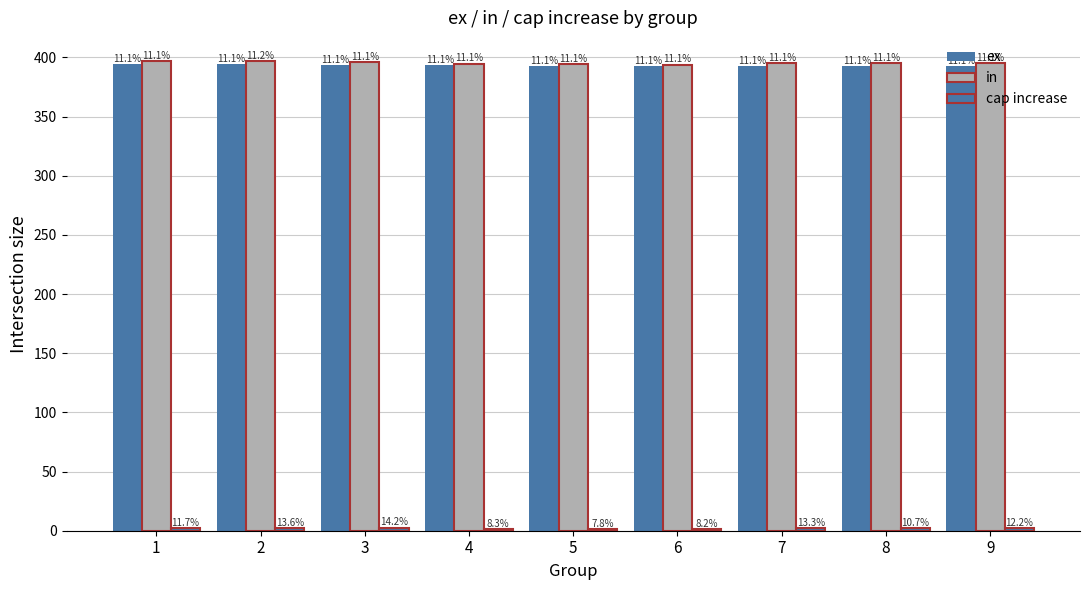

Are the bars horizontal?

No